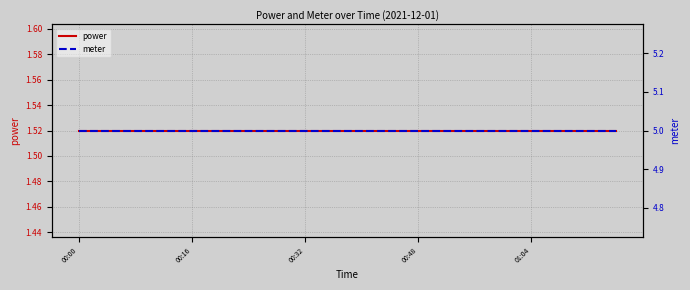

True or false: meter and power cross at least once.

False